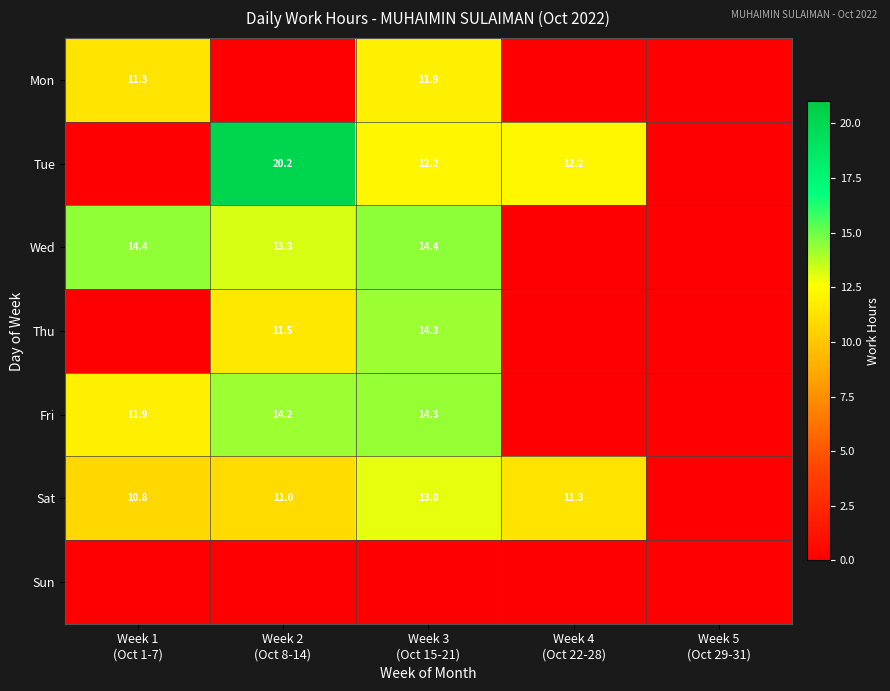

Which series has the largest total across all categories?

Sat